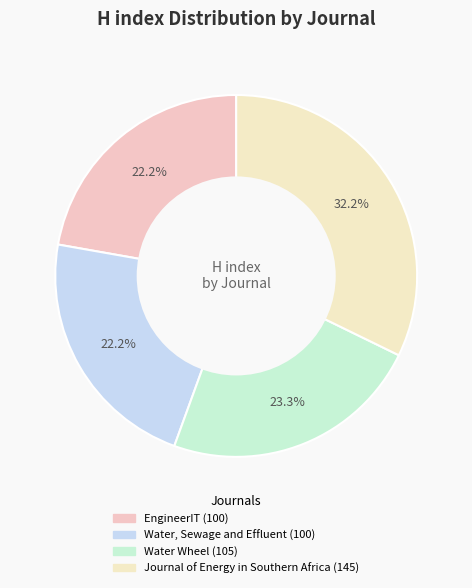

How many segments does this pie chart have?

4